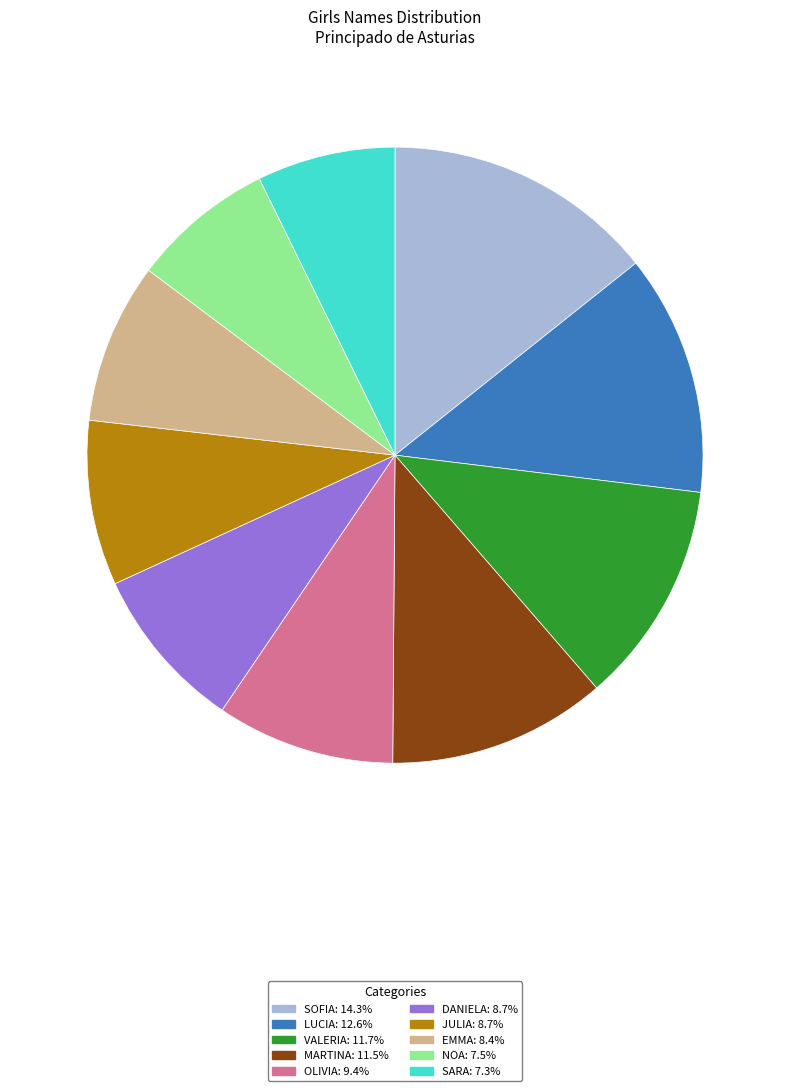

What is the largest slice in the pie chart?

SOFIA